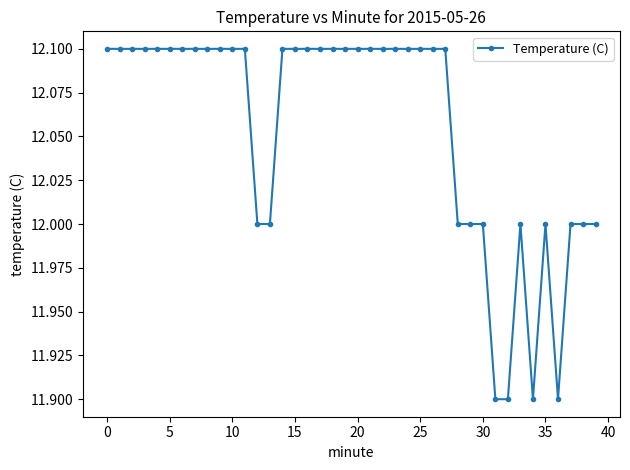

What is the average value?

12.1